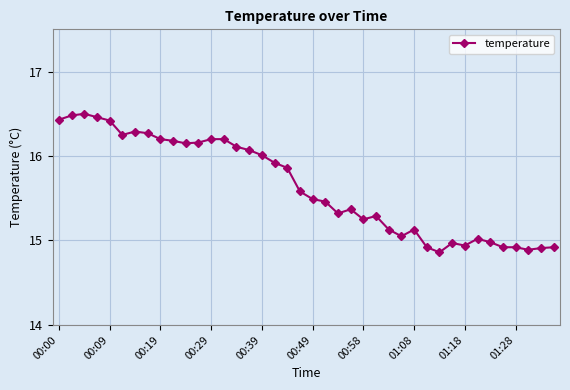

How many data points are less than 15?

10